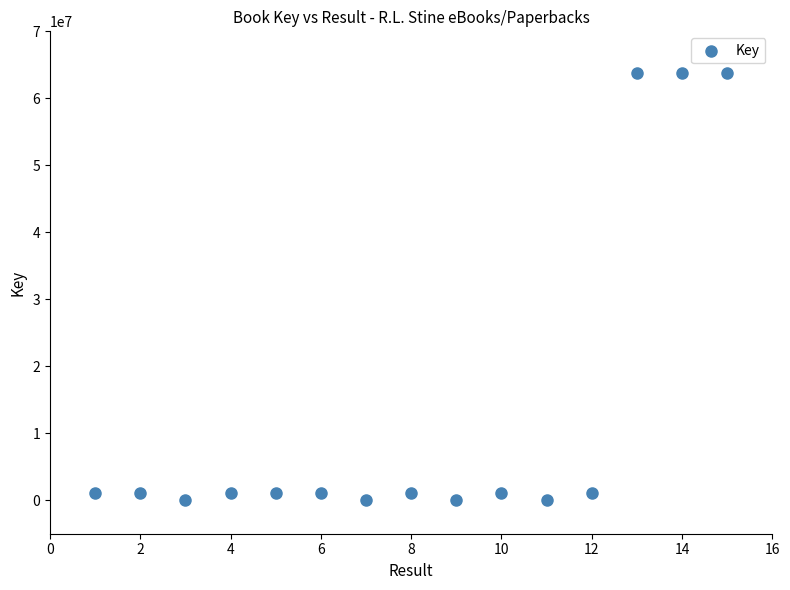

What is the range of X values (max minus min)?

14